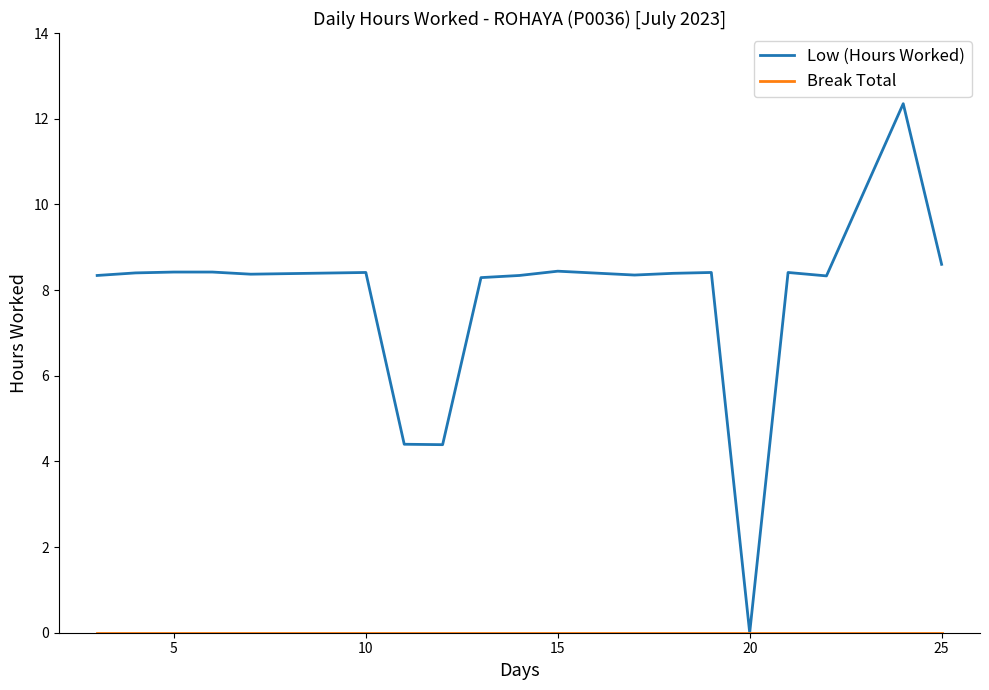

Which series has the largest range (max minus min)?

Low (Hours Worked)